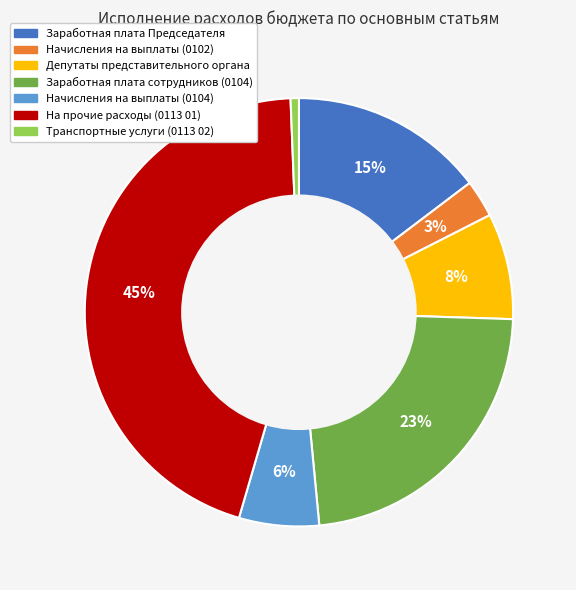

Is there any slice that represents more than half of the pie?

No